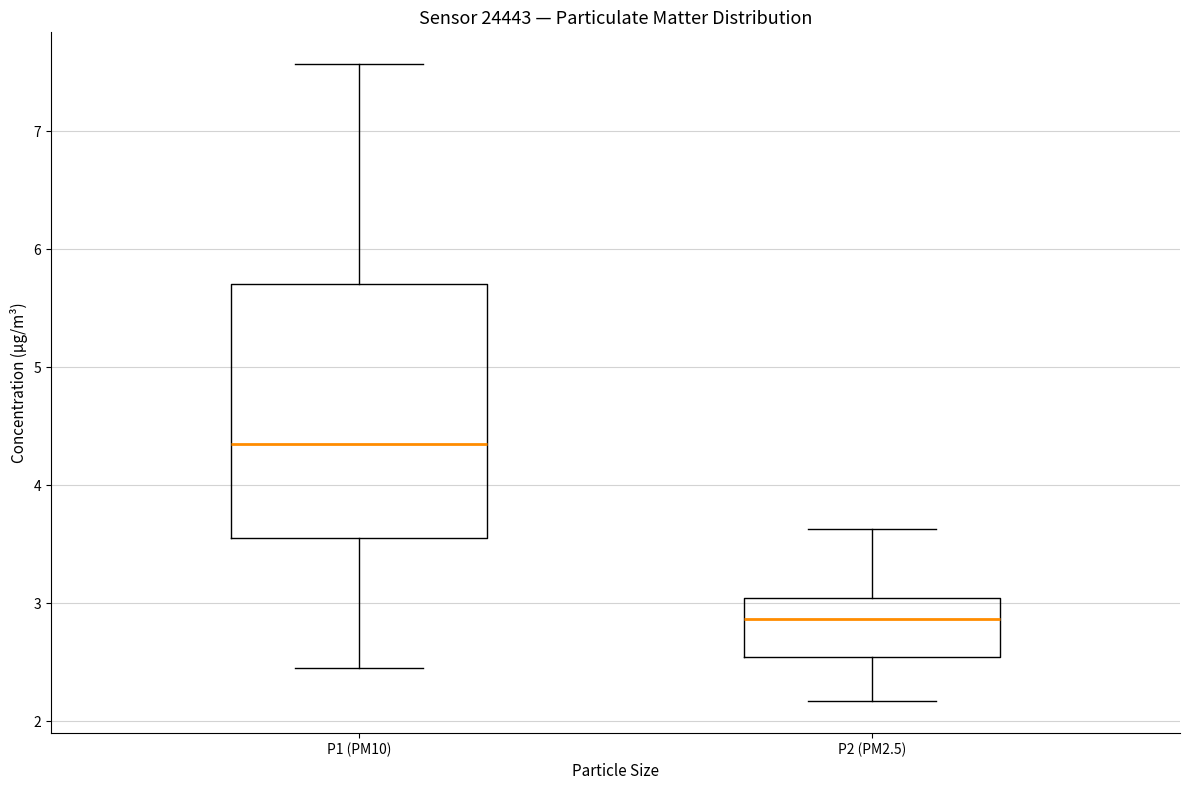

Reading left to right, transcribe this box plot: for each box, give where its median line is, the range the box spans, and where its two whiskers end, as read against the y-axis. The values are not printed on the chart, so give them approximately, as read against the axis.

P1 (PM10): median 4.4, box 3.6 to 5.7, whiskers 2.5 to 7.6
P2 (PM2.5): median 2.9, box 2.5 to 3.0, whiskers 2.2 to 3.6